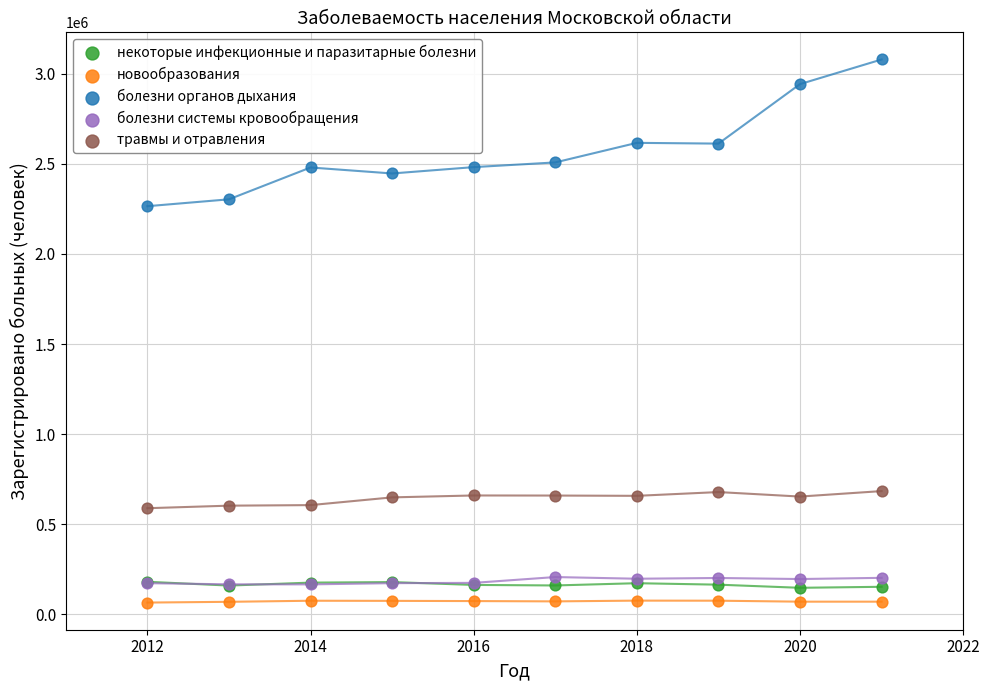

Across all series, what Y value is closest to 1572187?

2264946